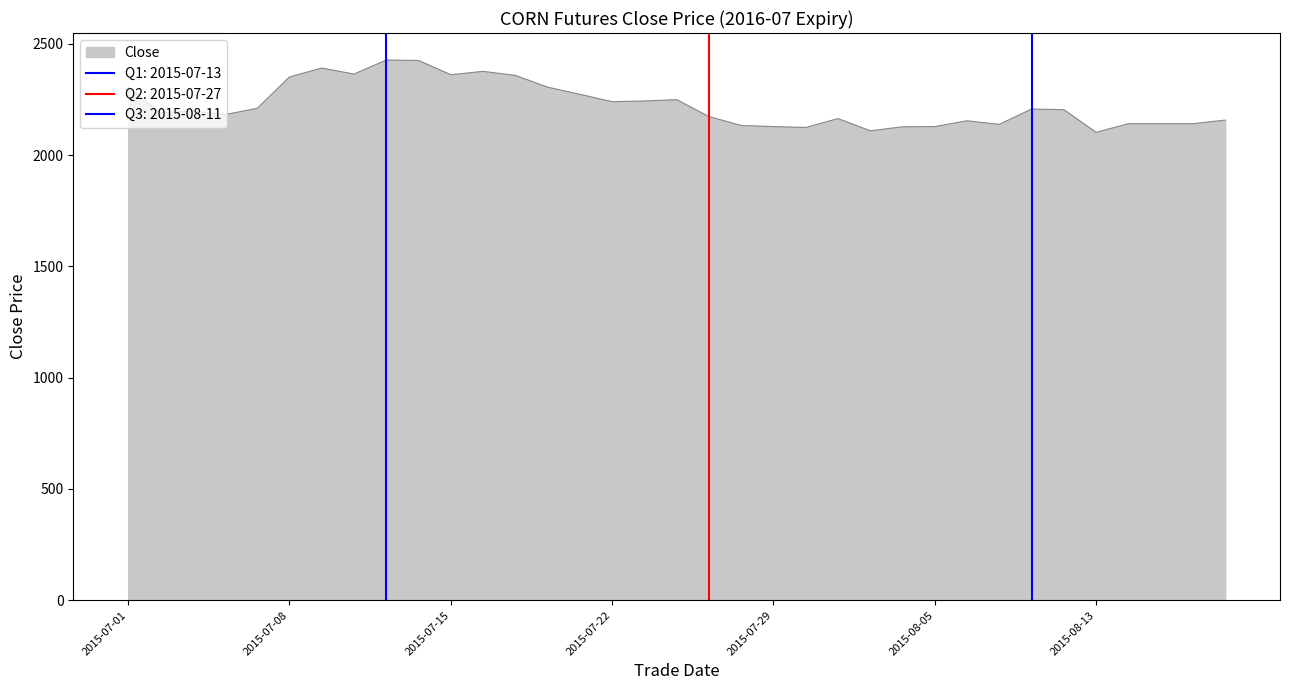

What position from the left is 2015-07-03?

3